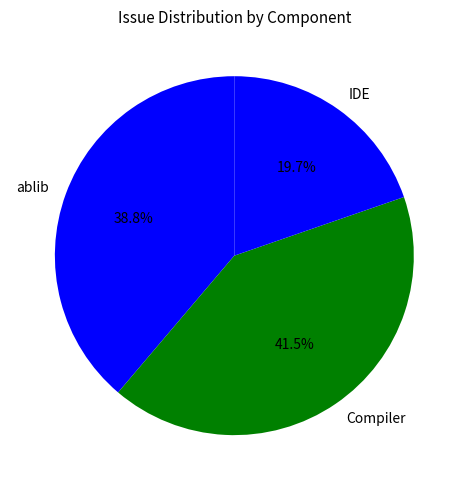

What percentage do IDE and Compiler together represent?

61.2%